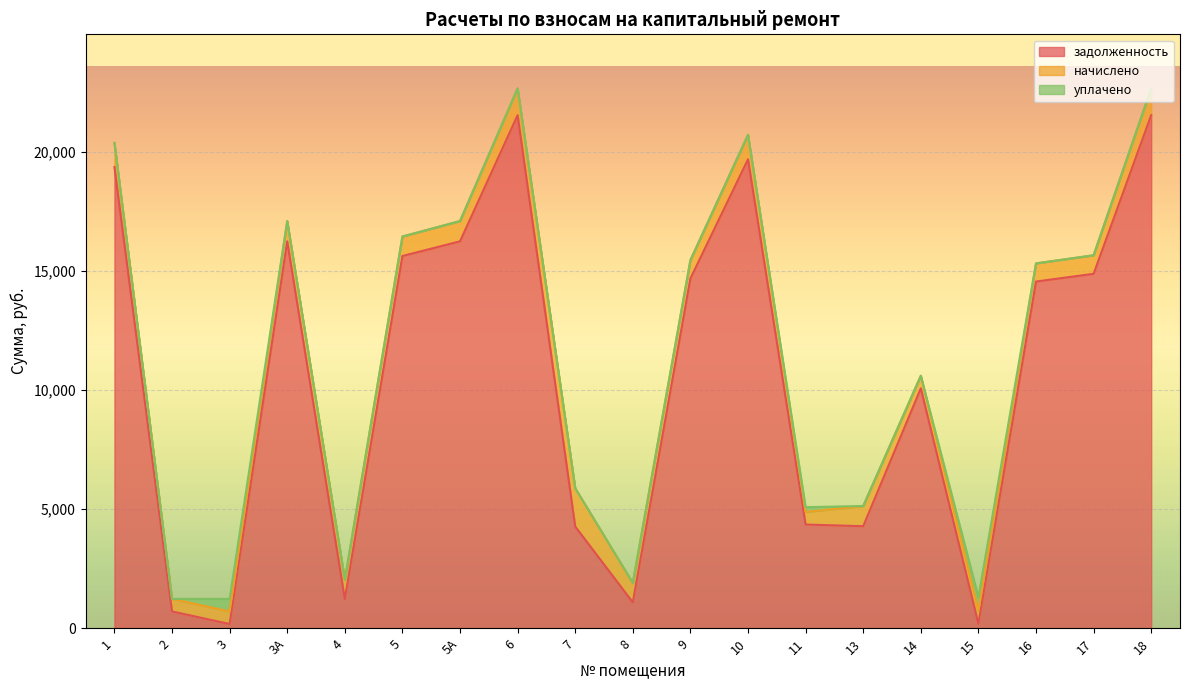

How many positive values does the уплачено series have?

3